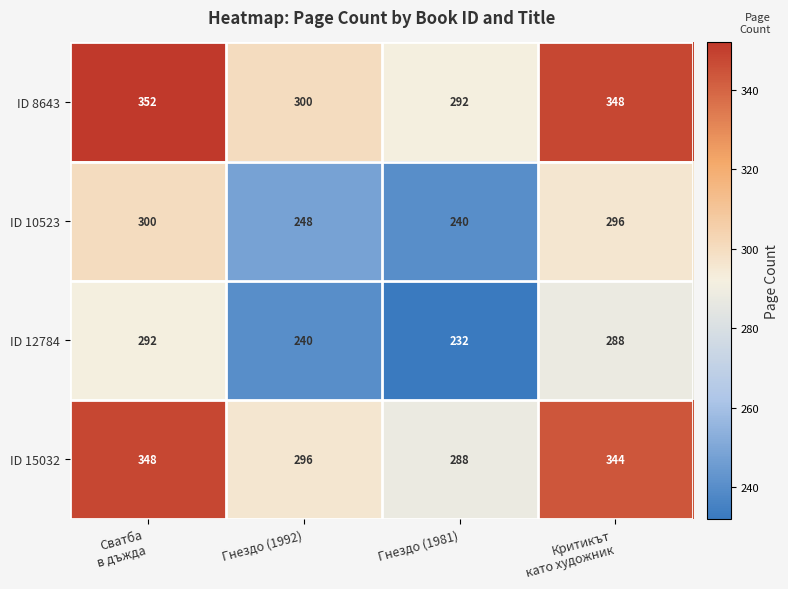

At how many categories does at least one series exceed 240?

4